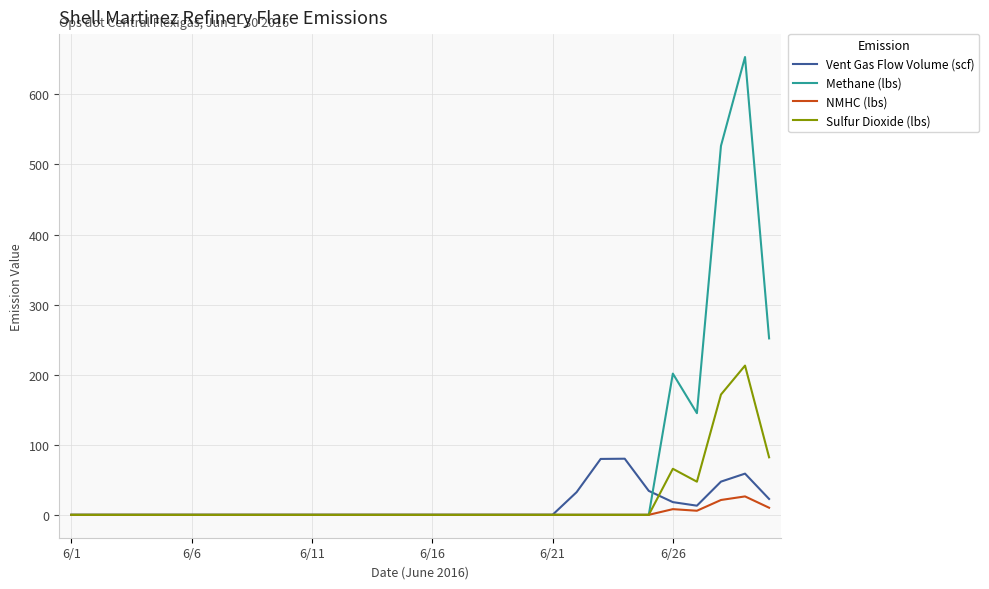

Rank the series by their maximum value, from highest to lowest.

Methane (lbs), Sulfur Dioxide (lbs), Vent Gas Flow Volume (scf), NMHC (lbs)